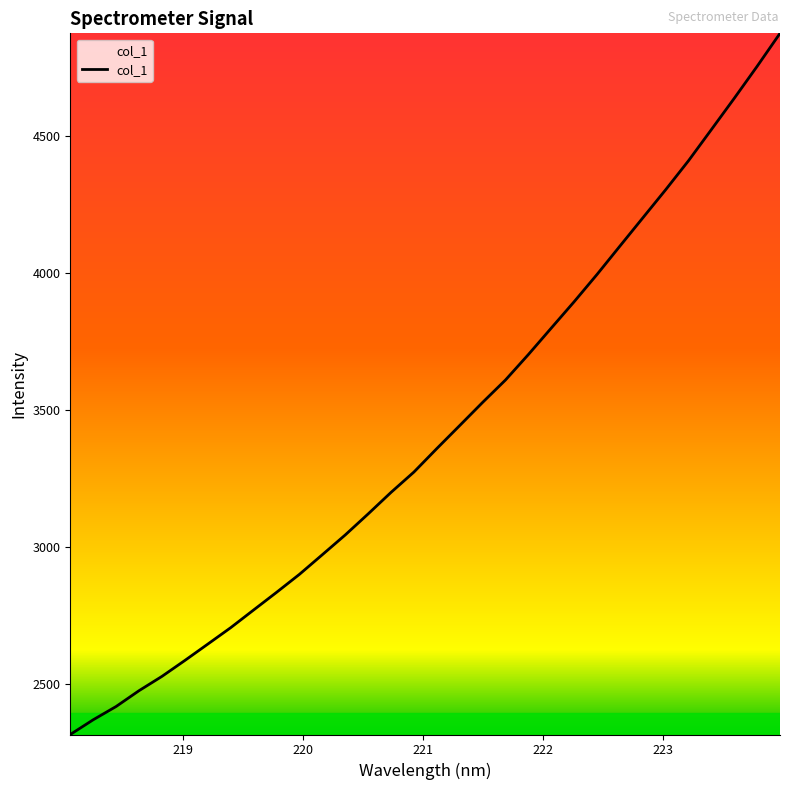

What is the maximum value shown in the chart?

4873.8